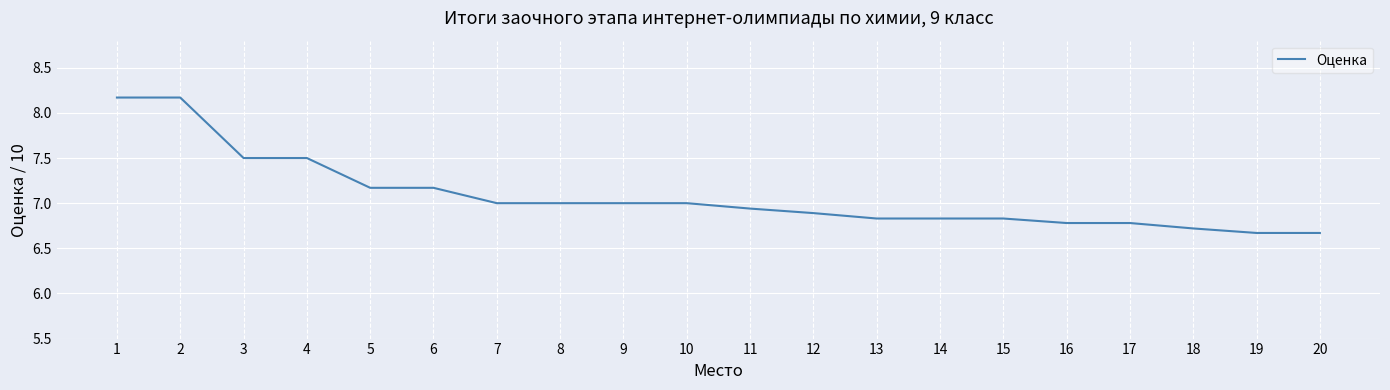

How many series are shown in this chart?

1